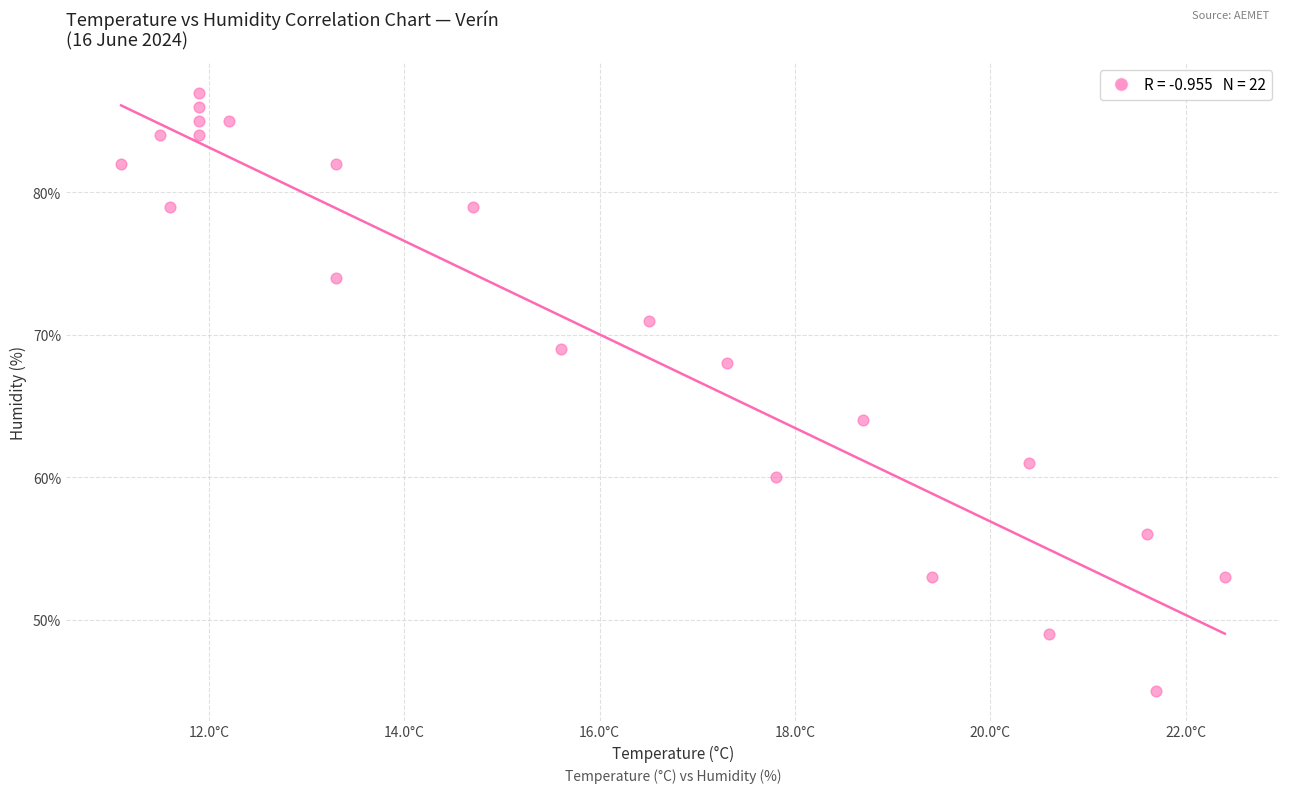

What is the range of Y values (max minus min)?

42